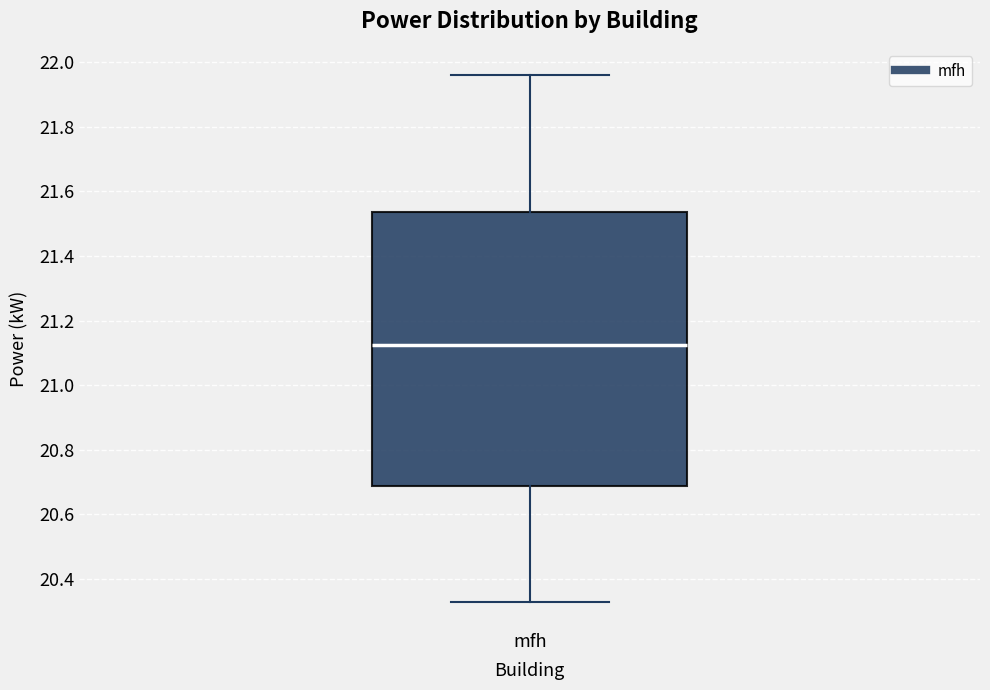

Where does the upper whisker of the box for mfh end on the y-axis? The values are not printed on the chart, so give them approximately, as read against the axis.

21.96